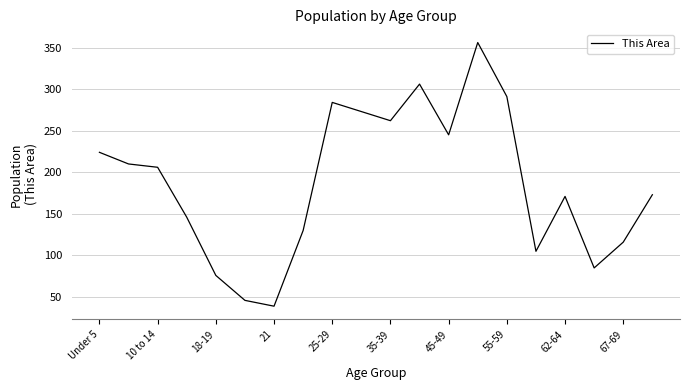

What is the maximum value shown in the chart?

356